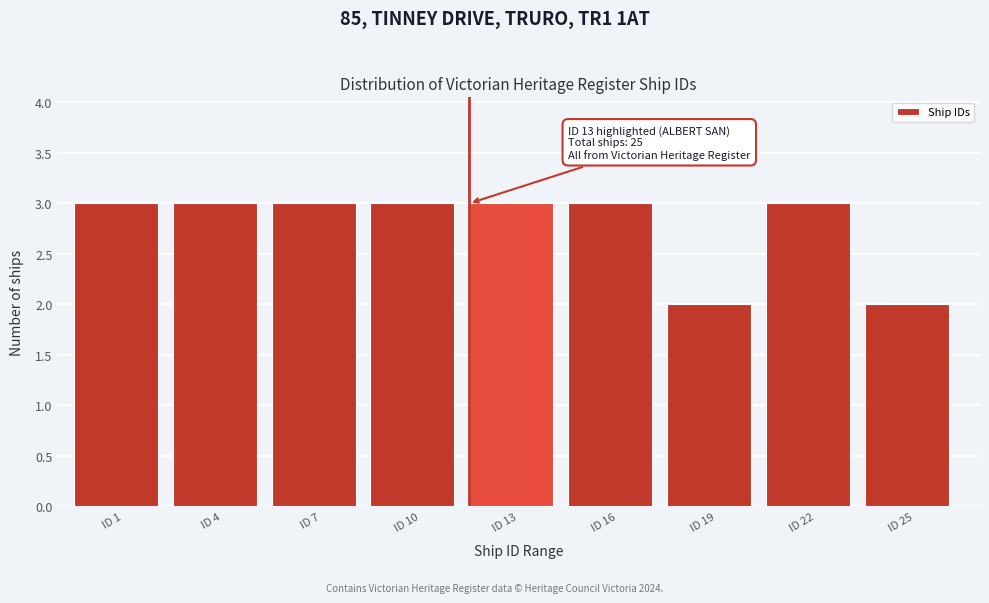

Reading right to left, transcribe all the data shown in this chart.

2	3	2	3	3	3	3	3	3